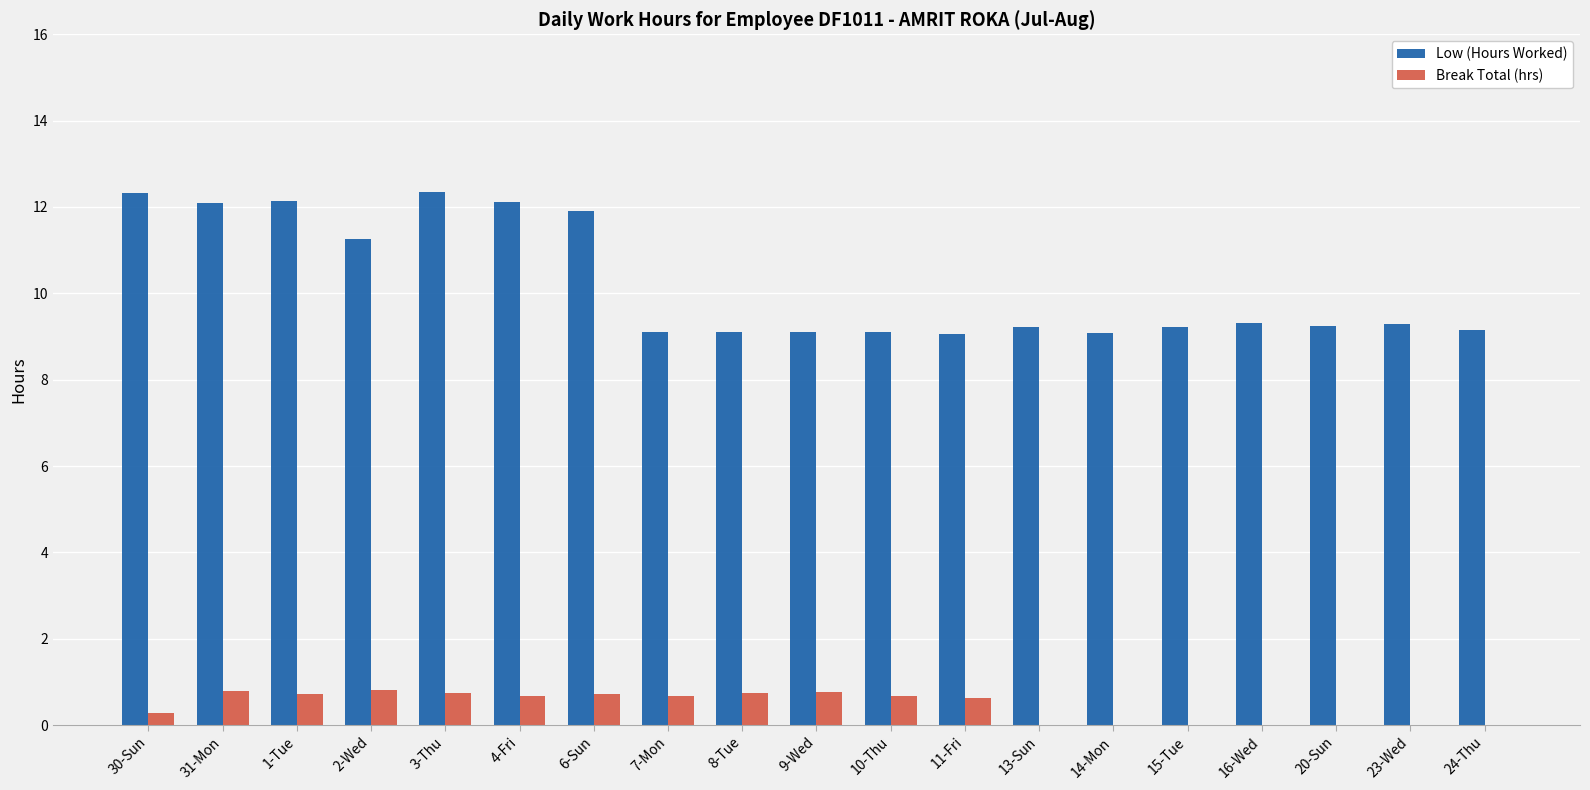

Which series has the largest total across all categories?

Low (Hours Worked)